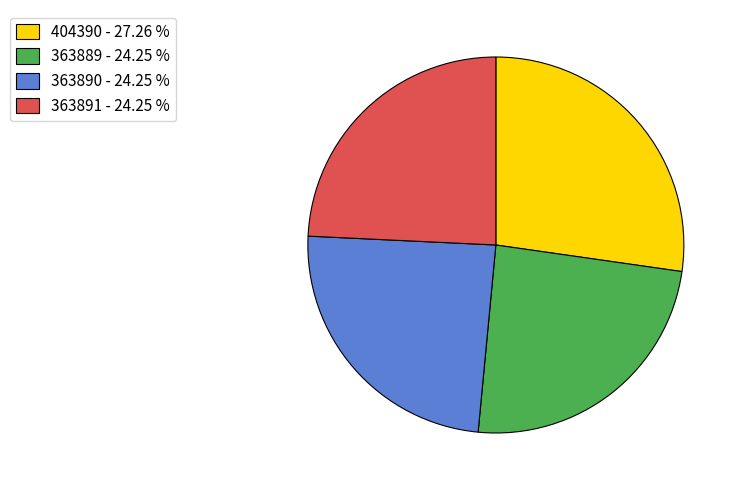

How many segments does this pie chart have?

4